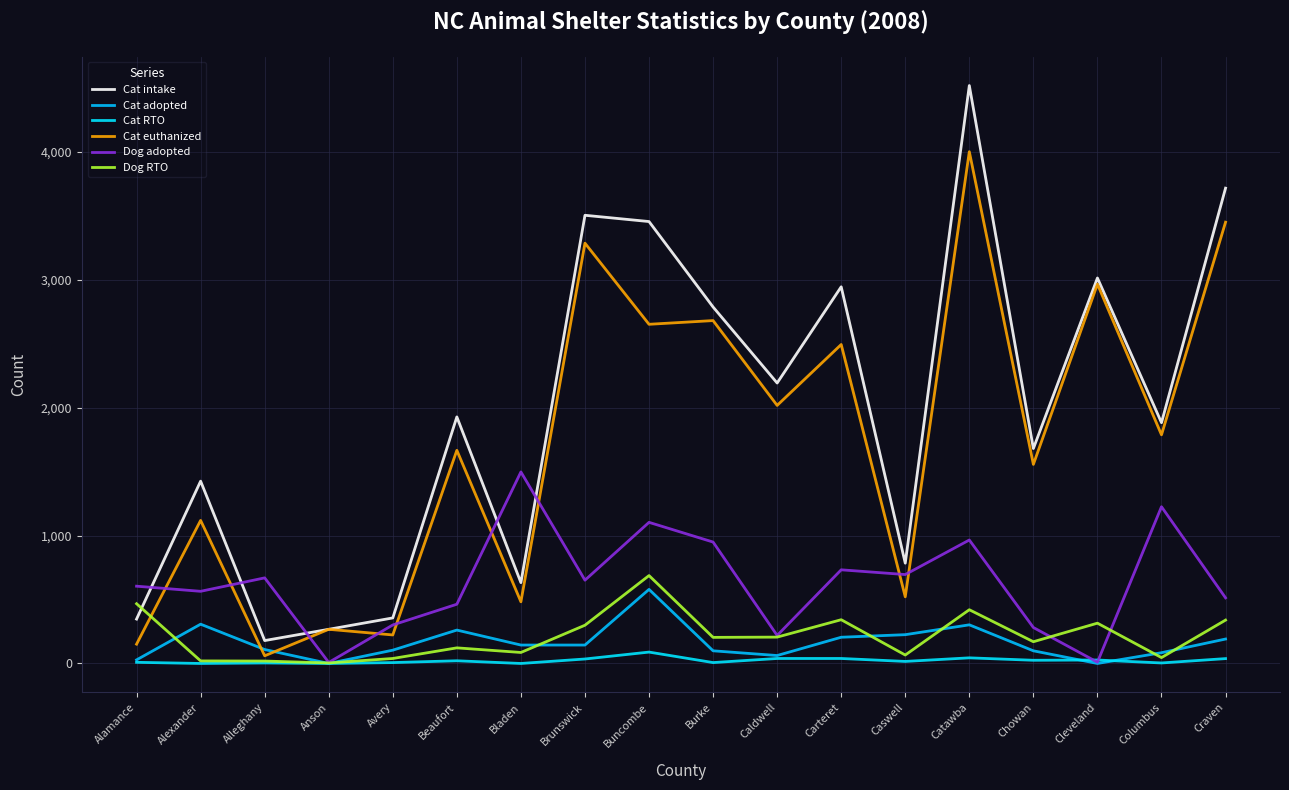

What is the sum of all Dog adopted values?

11449